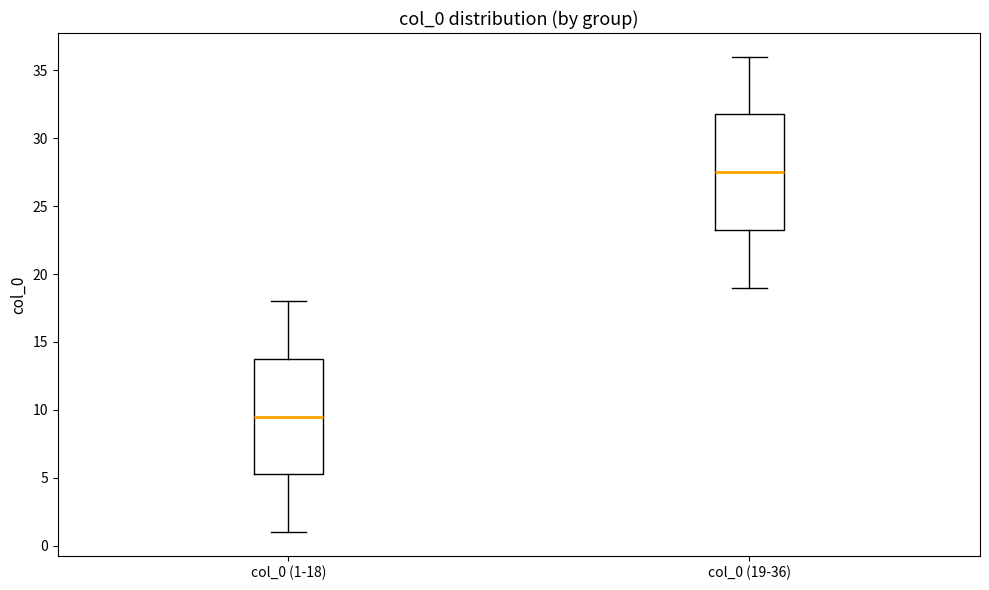

Which box has the highest median line?

col_0 (19-36)